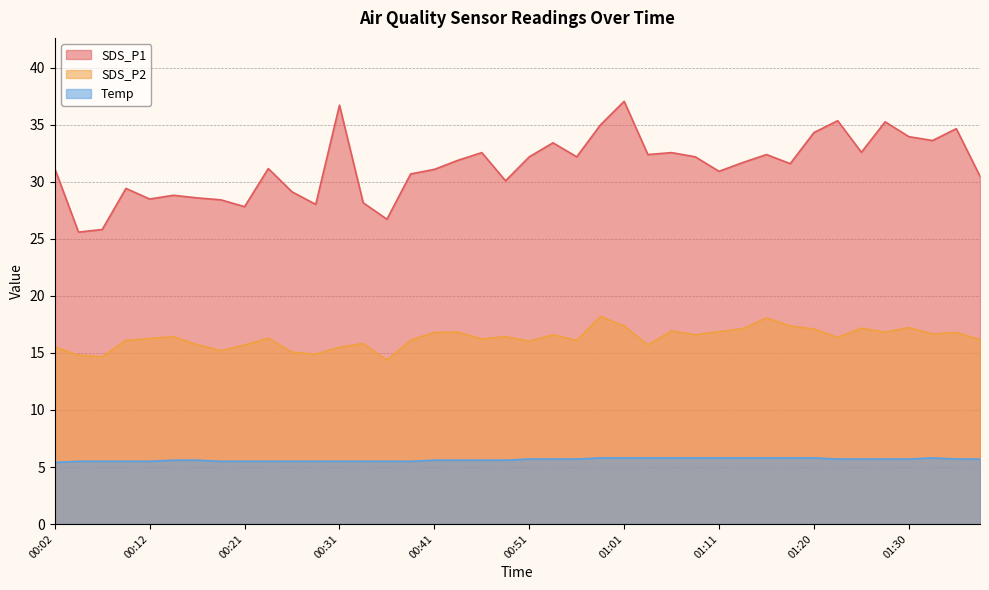

Which series has the largest range (max minus min)?

SDS_P1